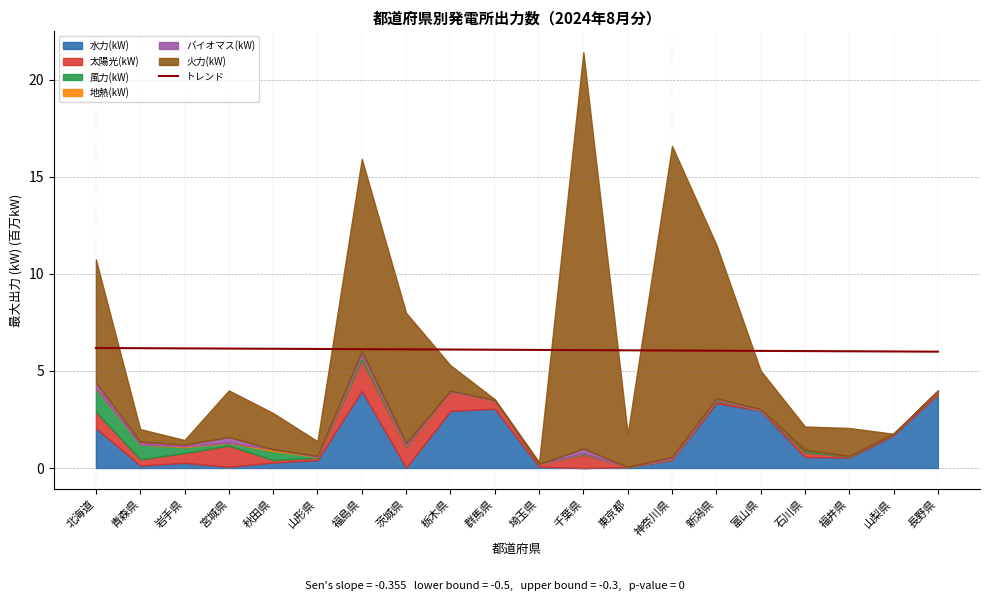

Between 富山県 and 東京都, which is larger?

東京都